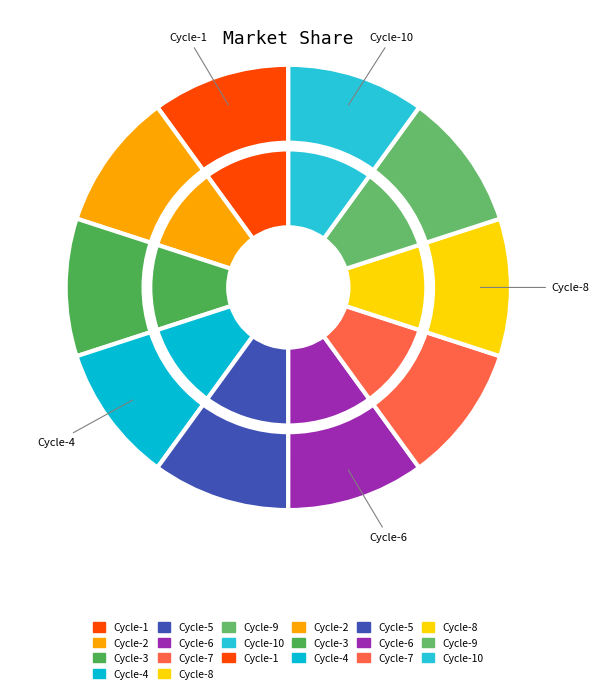

How many slices are in this pie chart?

10